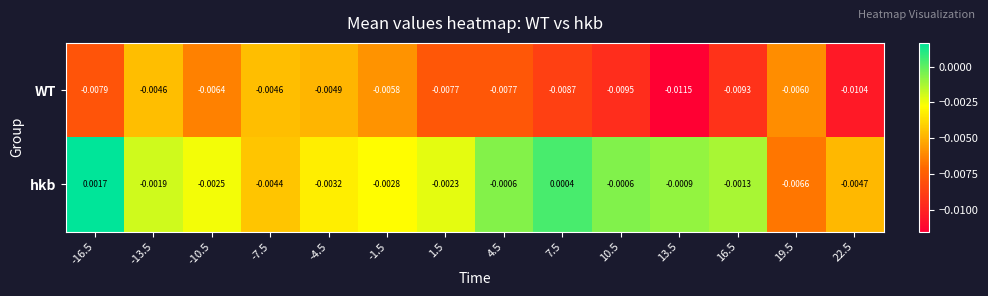

Which series changed the most between -13.5 and -4.5?

hkb